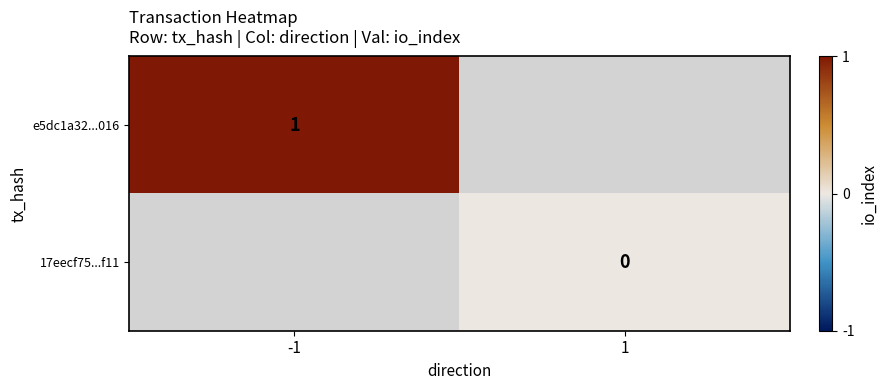

True or false: e5dc1a32...016 has a value of 1.6 at -1.

False